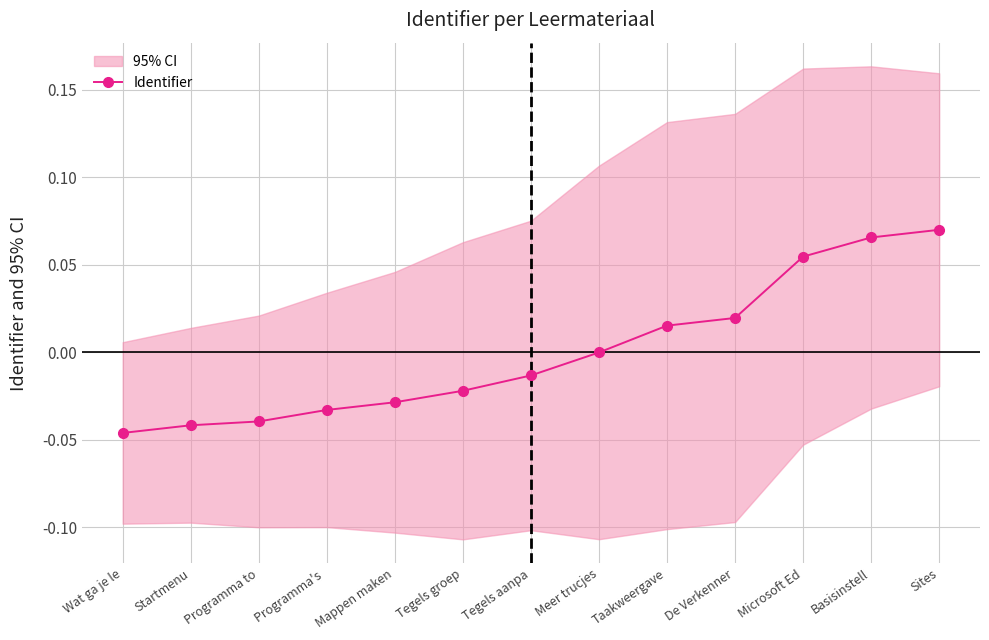

What is the difference between the second highest and second lowest values?

0.1